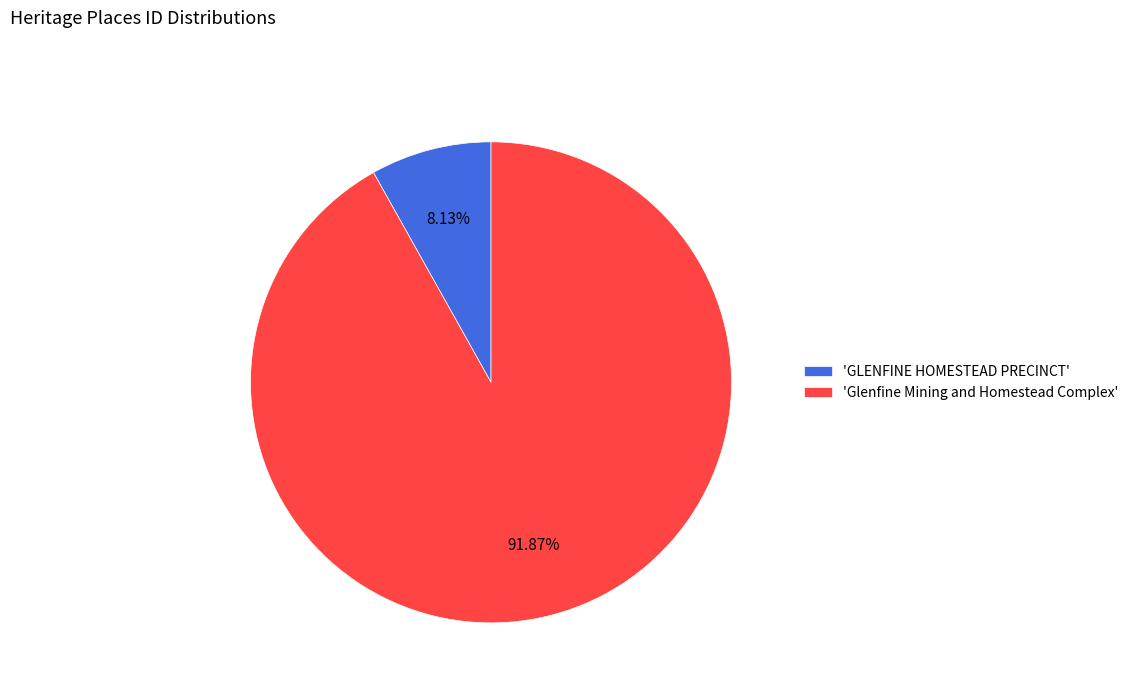

Rank the categories by value from highest to lowest.

'Glenfine Mining and Homestead Complex', 'GLENFINE HOMESTEAD PRECINCT'